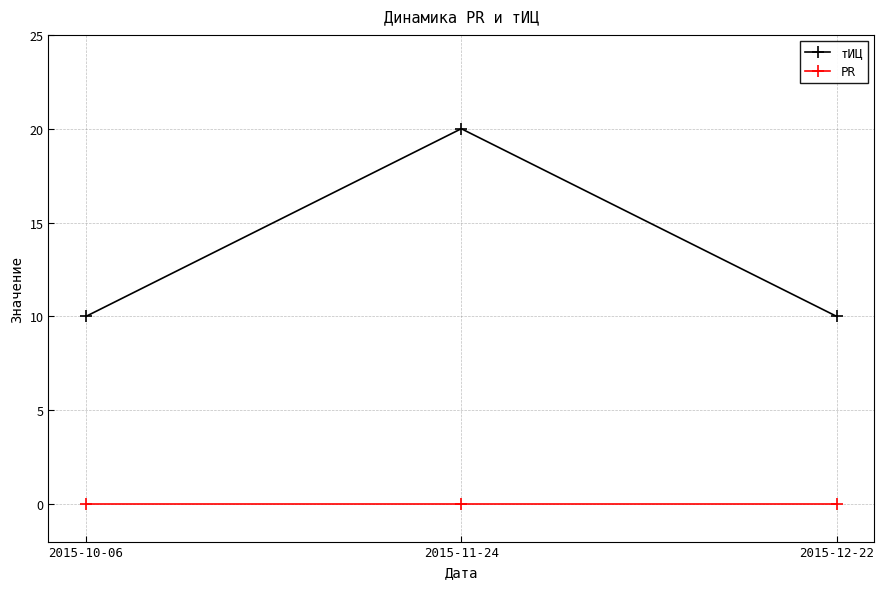

What is the difference between the highest and lowest values at 2015-11-24?

20